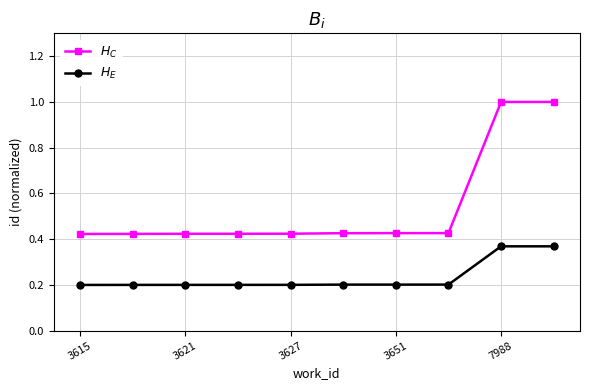

At how many categories does at least one series exceed 0?

10